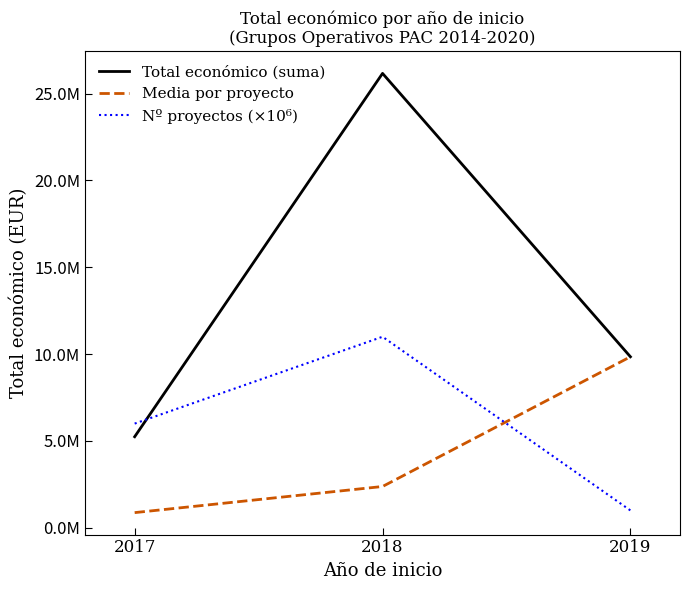

What are all the series names shown in the legend?

Total económico (suma), Media por proyecto, Nº proyectos (×10⁶)